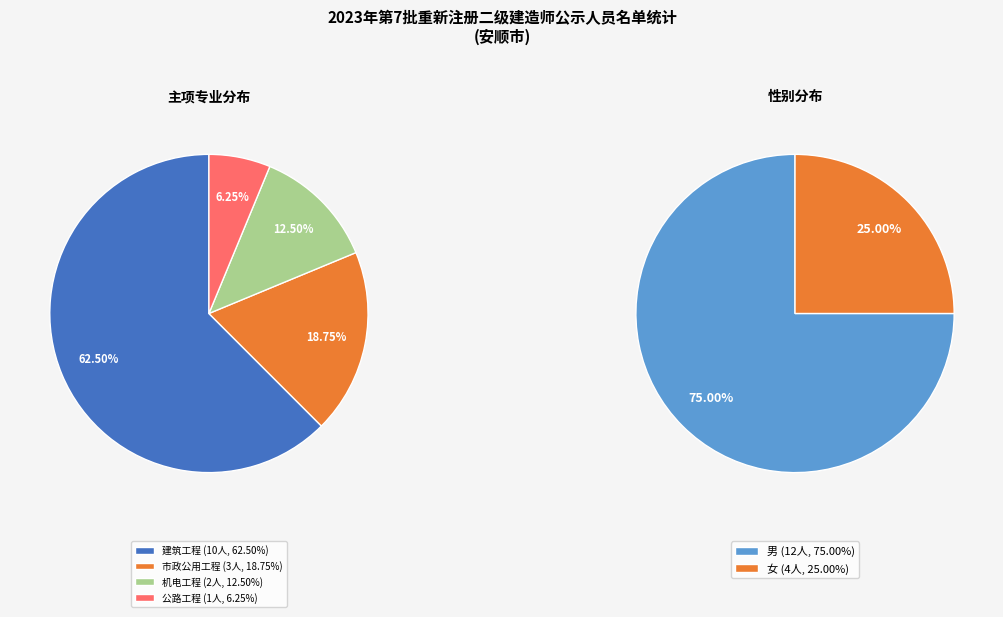

Approximately how many times larger is the value at 建筑工程 compared to 市政公用工程?

3.3